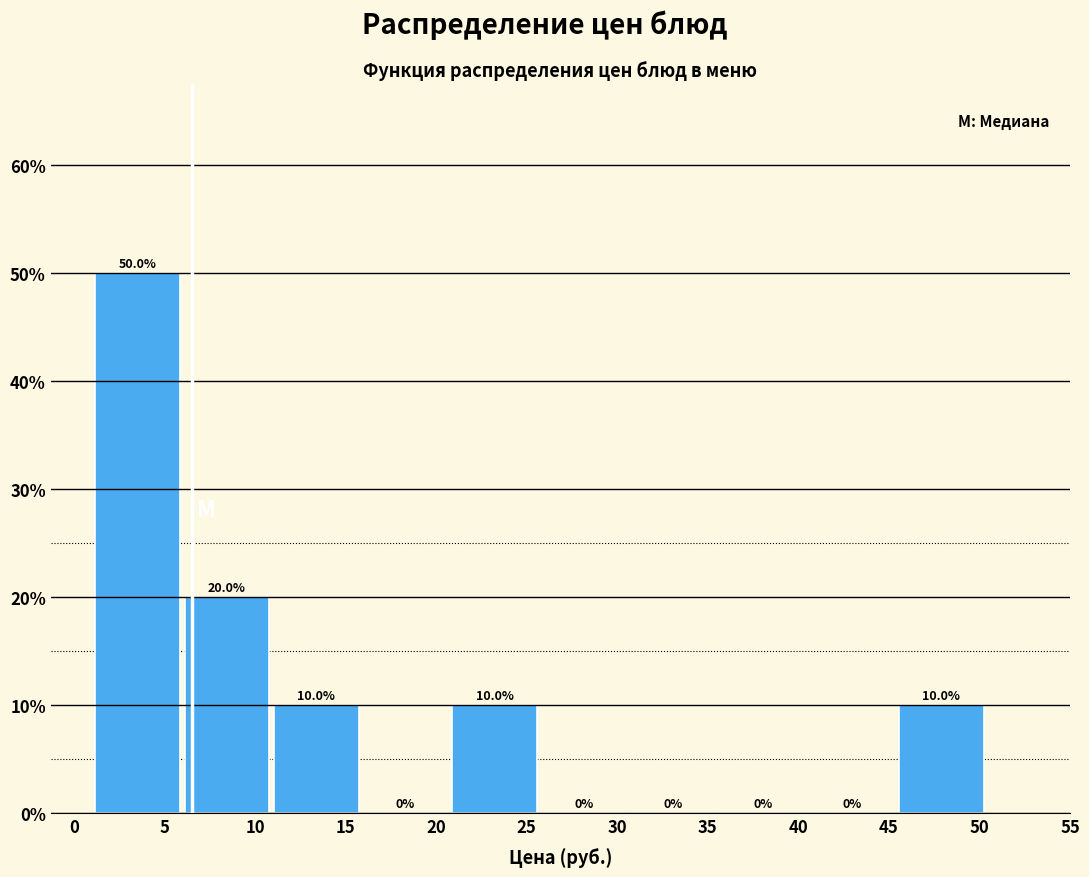

Reading left to right, transcribe this chart: for each bar, give the range it covers on the x-axis and its height. The bar edges are not printed on the chart, so give them approximately, as read against the axis.

1.0 to 6.0: 50.0
6.0 to 11.0: 20.0
11.0 to 16.0: 10.0
16.0 to 21.0: 0.0
21.0 to 26.0: 10.0
26.0 to 31.0: 0.0
31.0 to 35.5: 0.0
35.5 to 40.5: 0.0
40.5 to 45.5: 0.0
45.5 to 50.5: 10.0